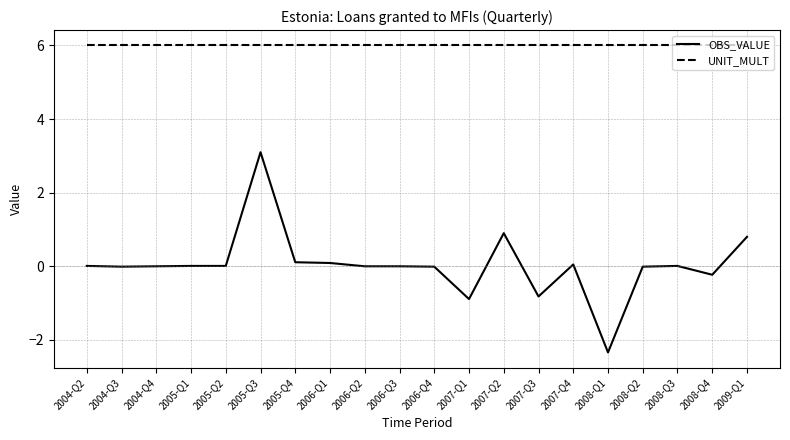

True or false: OBS_VALUE and UNIT_MULT intersect in this chart.

False